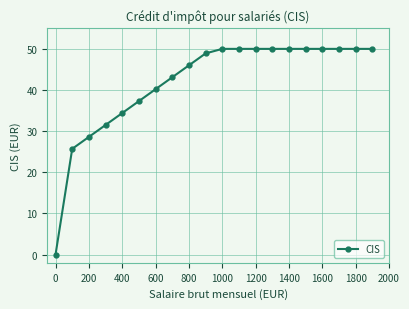

What is the value of the 6th point from the left?

37.3